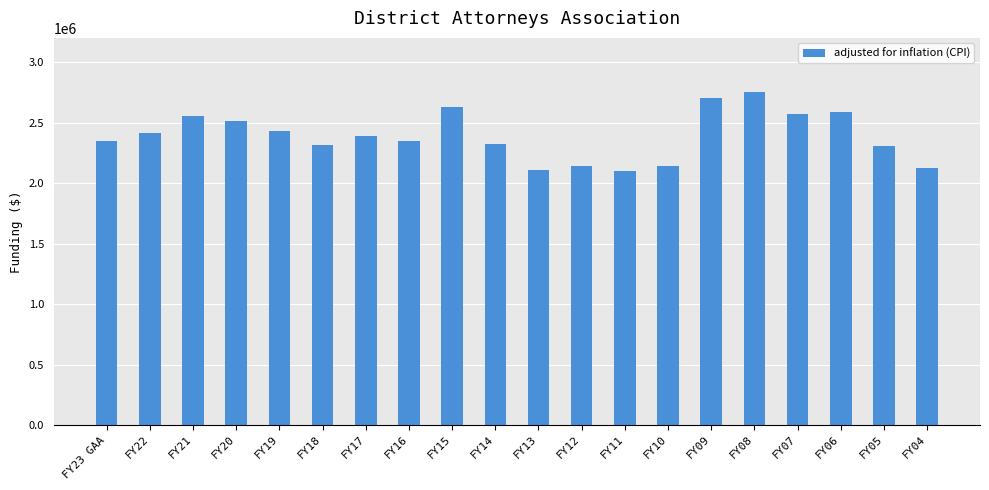

At which label does the data first exceed 2392921?

FY22